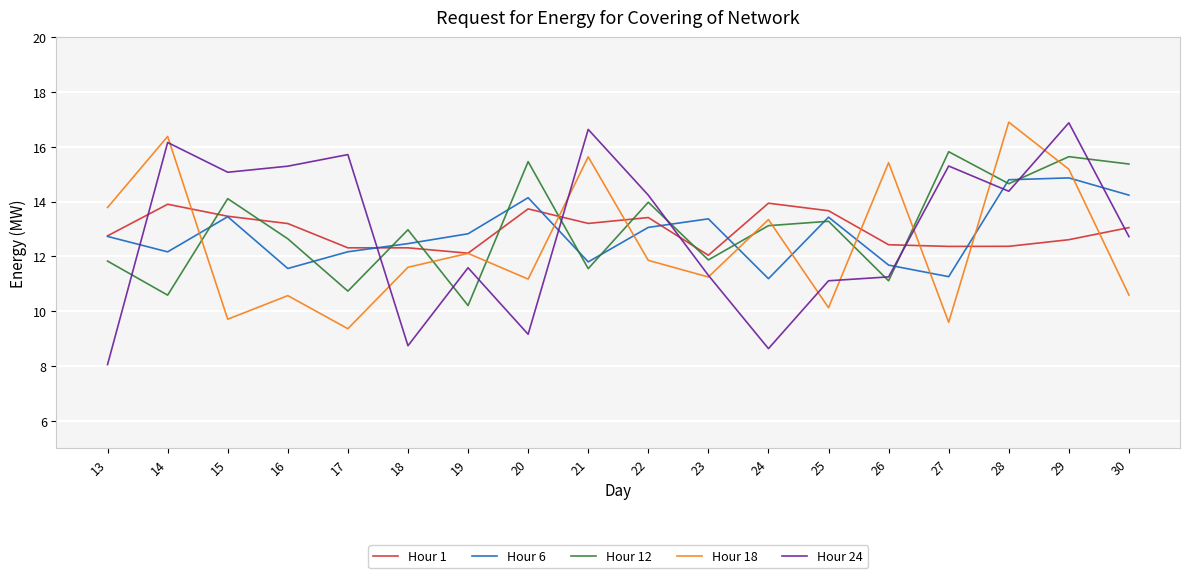

What is the difference between the highest and lowest values at 23?

2.1